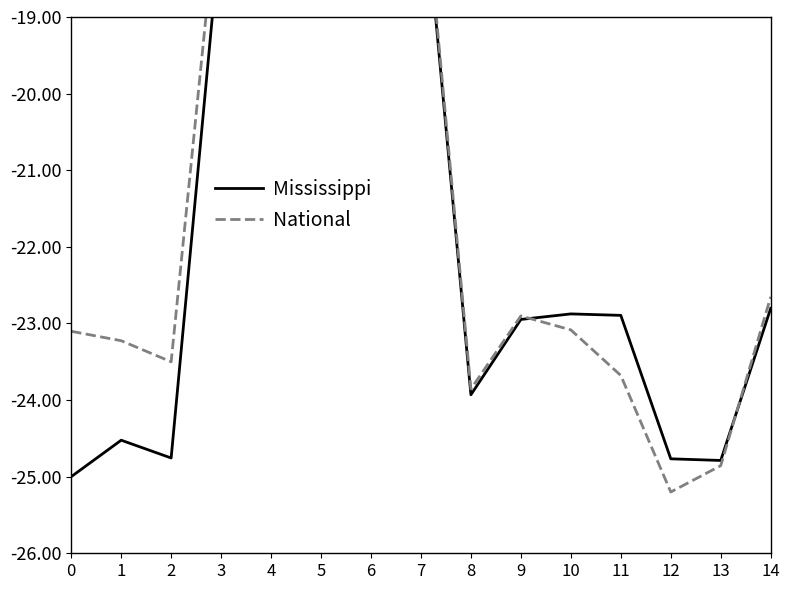

List the series in order of their overall mean, highest first.

National, Mississippi